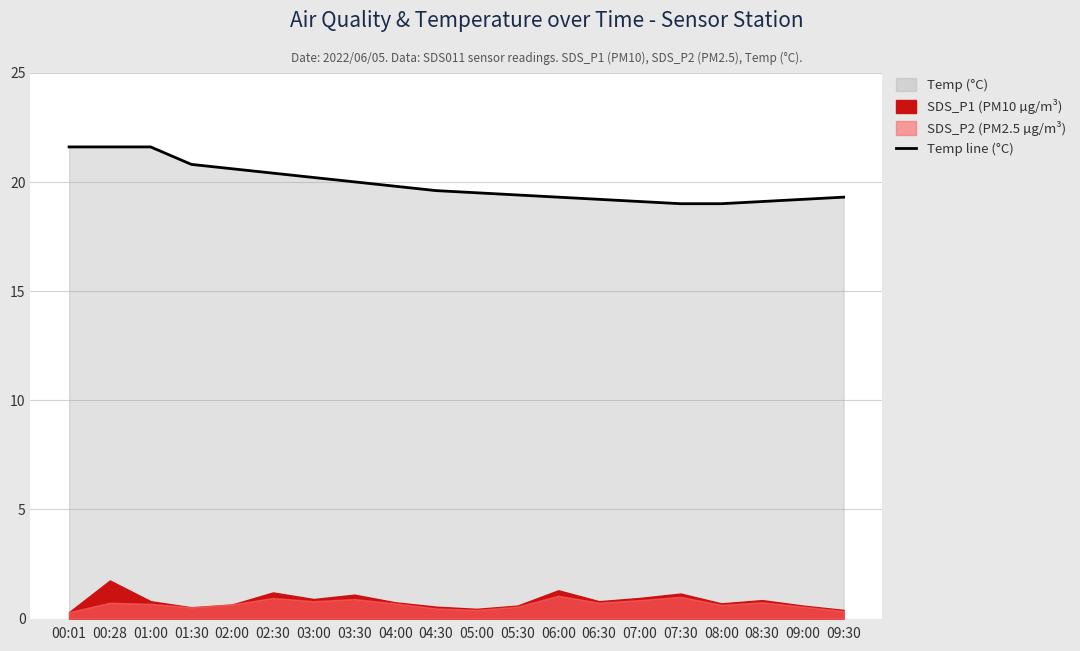

What is the maximum value for Temp line (°C)?

21.6